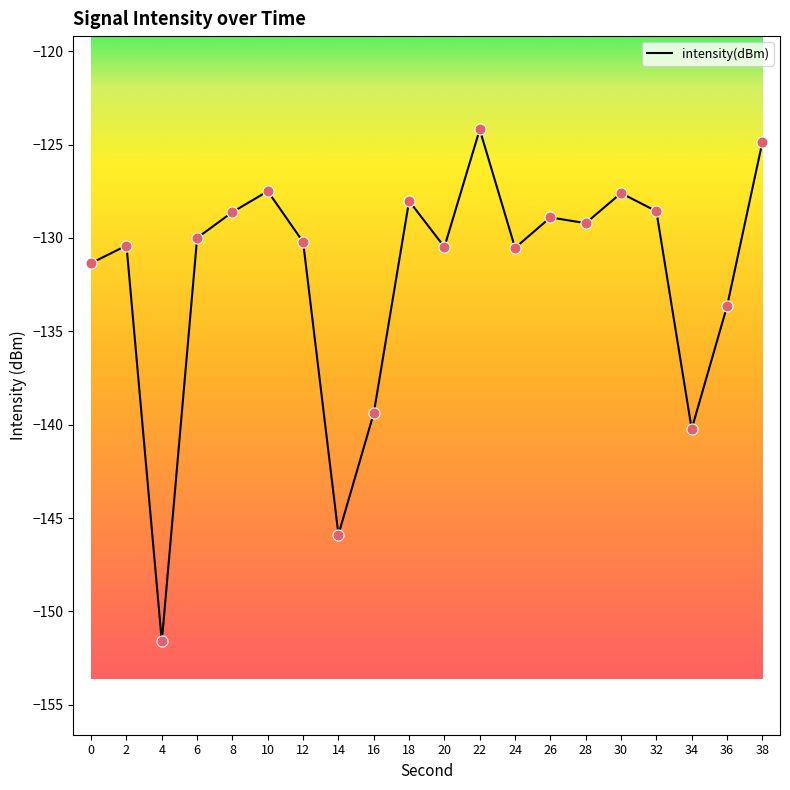

What is the change in value from 18 to 34?

-12.2